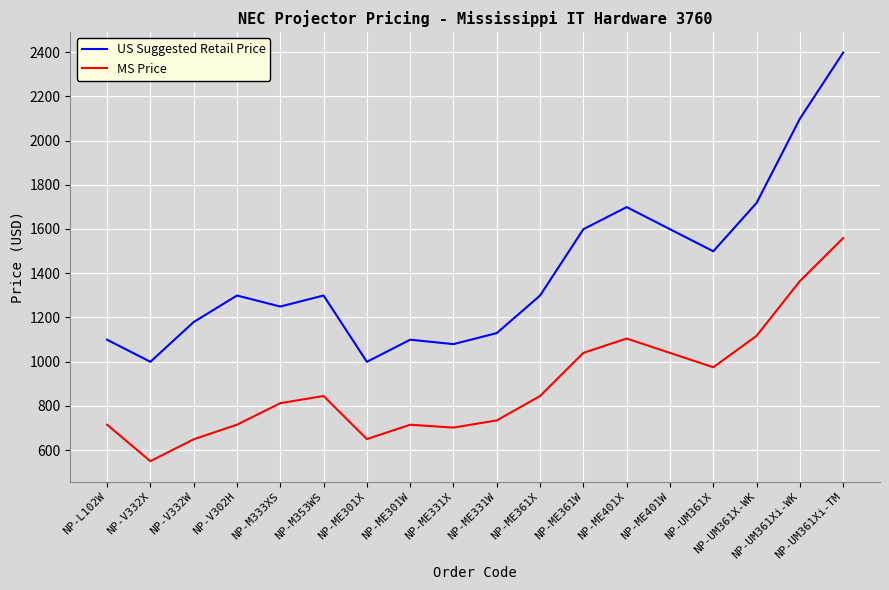

Which category has the lowest value in the MS Price series?

NP-V332X